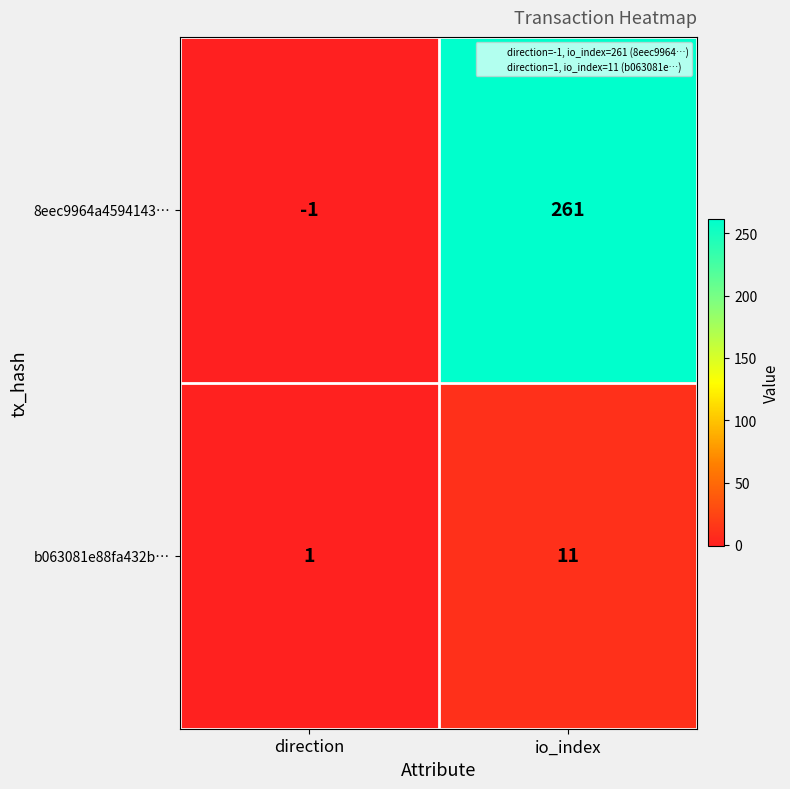

At which category does the chart reach its peak across all series?

io_index